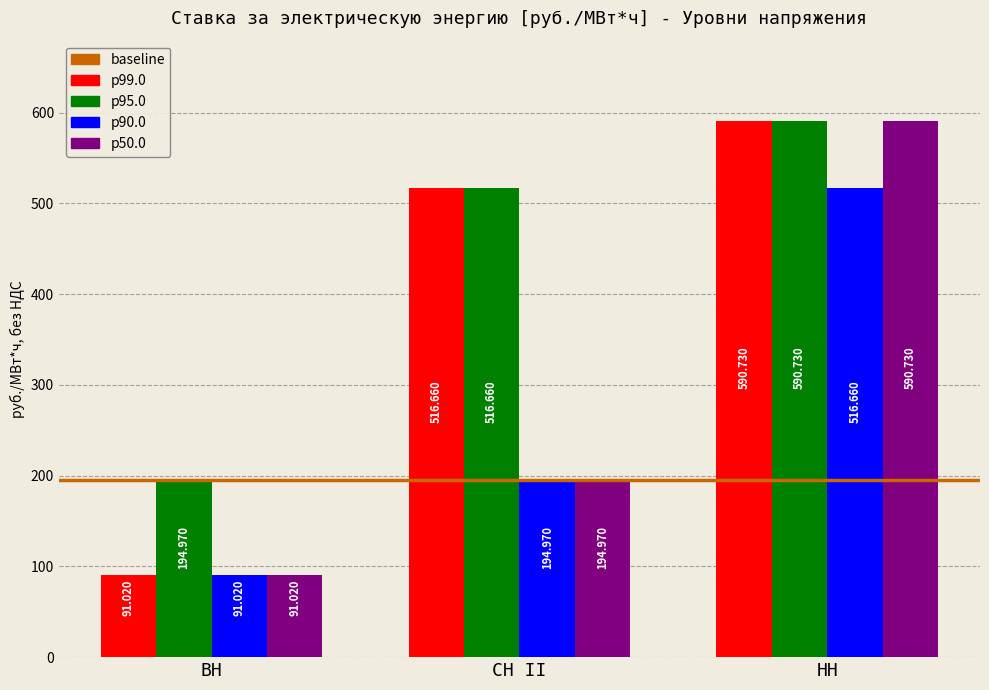

What is the sum of all p95.0 values?

1302.4